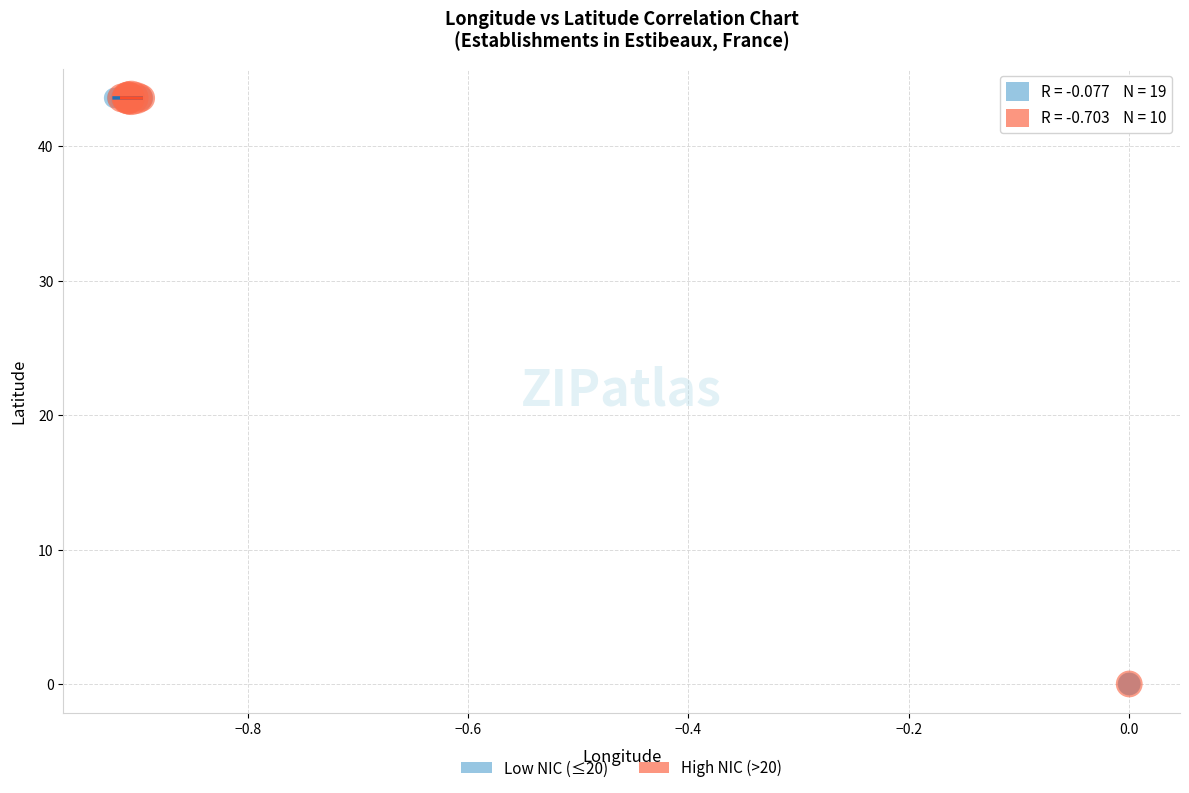

Which series has the widest spread of Y values?

Low NIC (≤20)